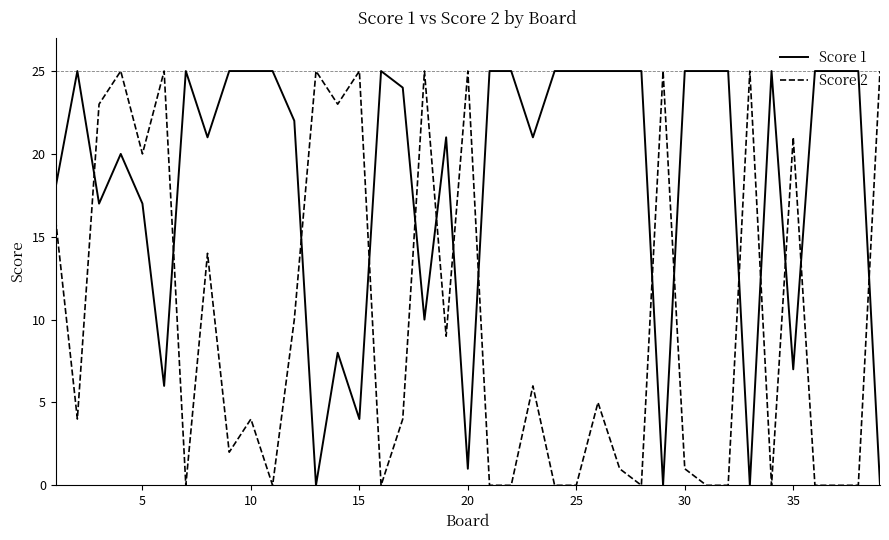

What are all the series names shown in the legend?

Score 1, Score 2